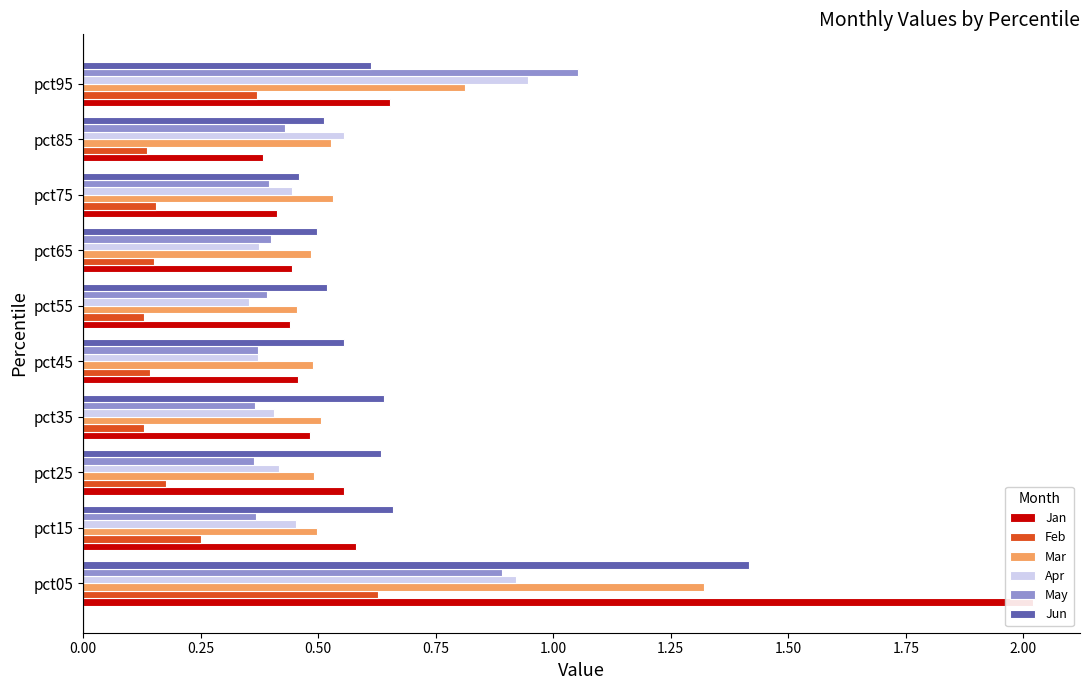

What is the difference between the highest and lowest values at pct15?

0.4